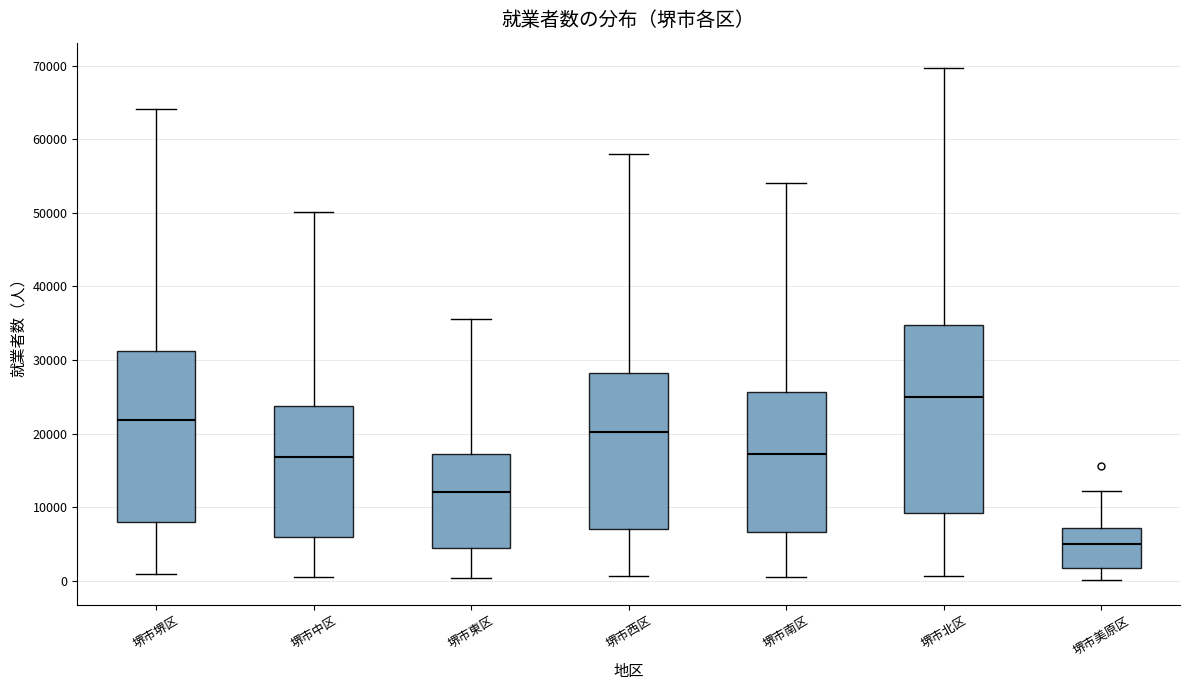

Which box is the tallest, from its lower edge to its upper edge?

堺市北区